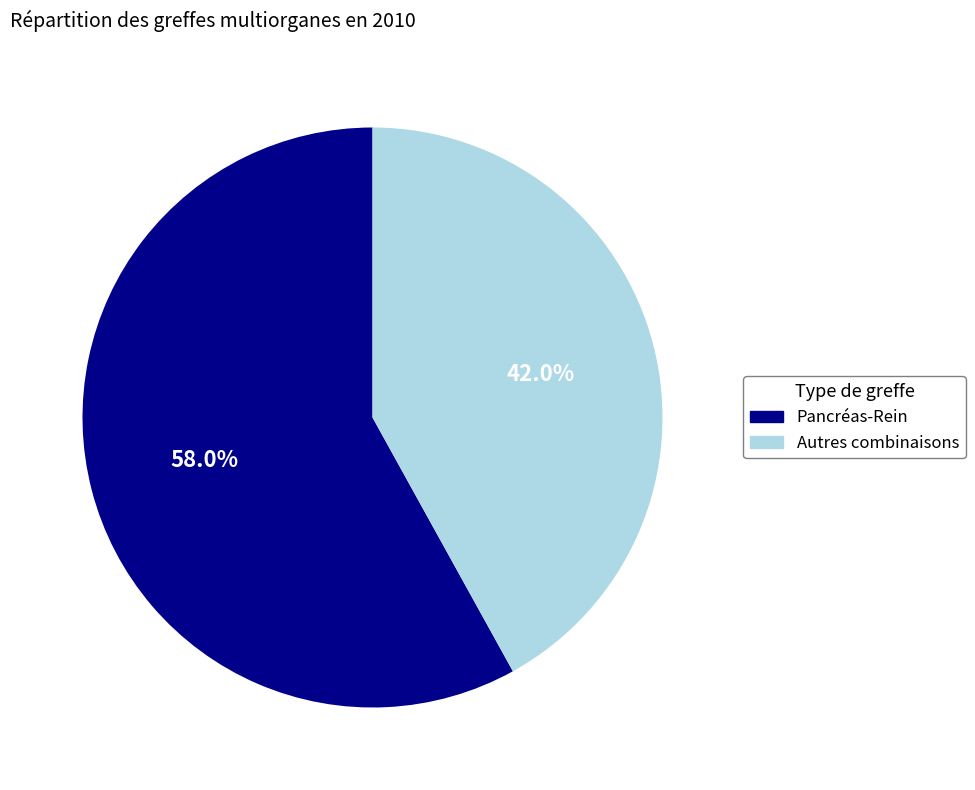

Is there a majority slice in this chart?

Yes